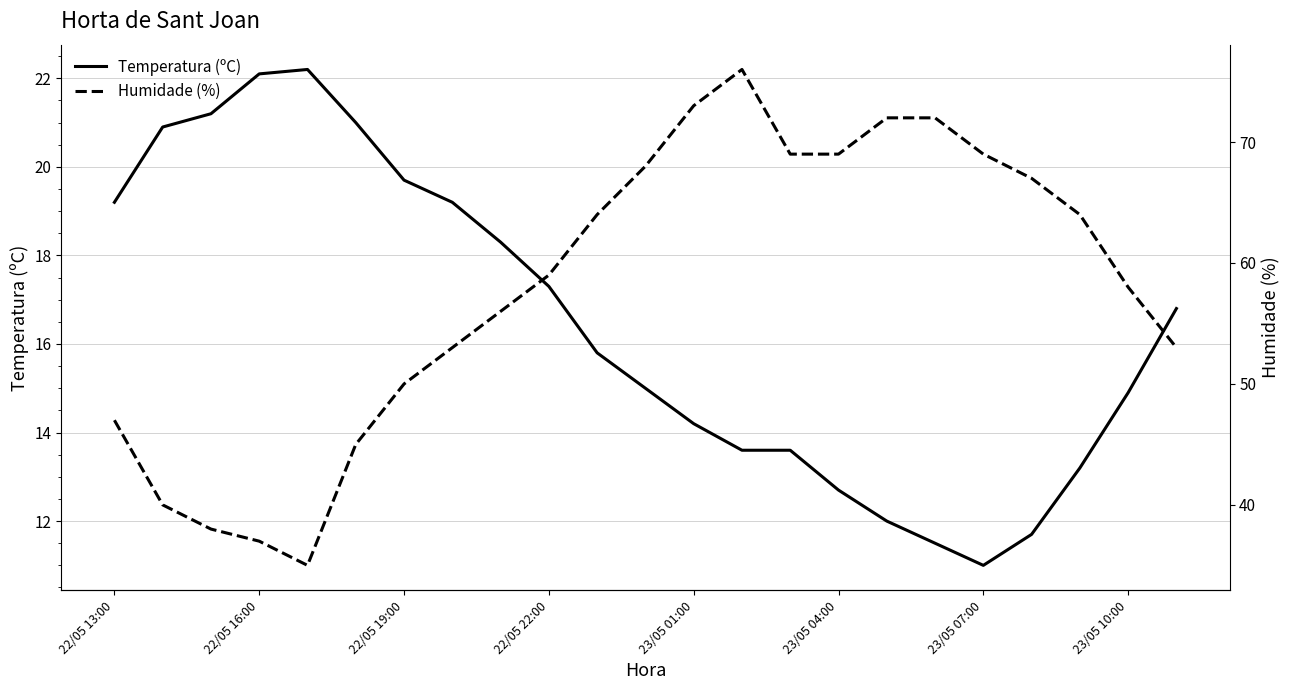

Which category has the lowest value in the Temperatura (ºC) series?

23/05 07:00